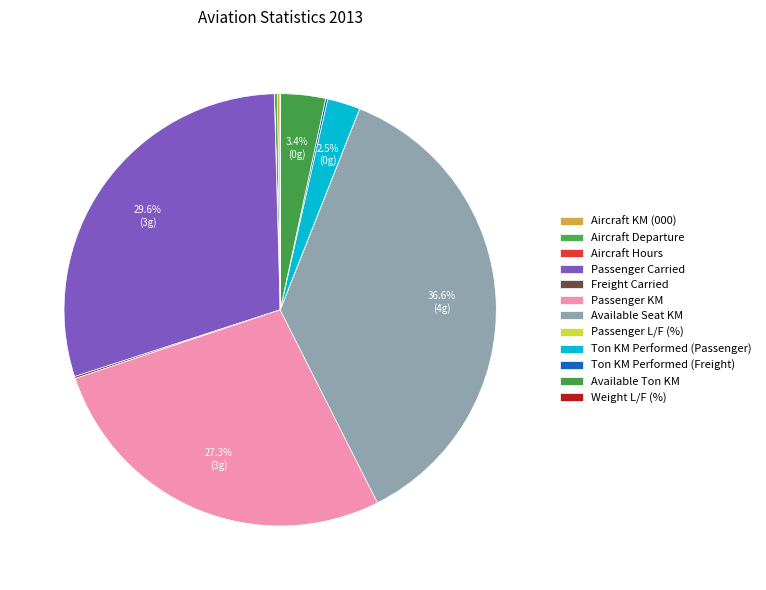

Is it true that Aircraft KM (000) is 12% of the pie?

False